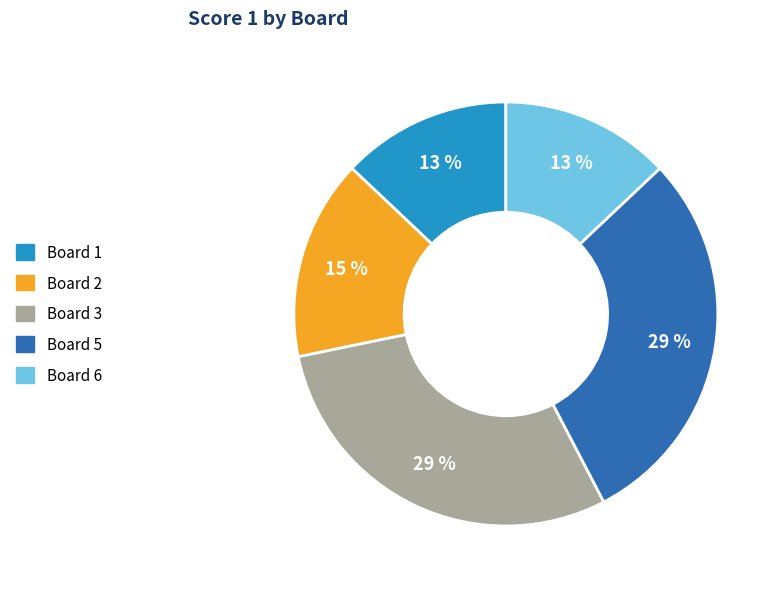

To the nearest percent, what is the average slice percentage?

20%